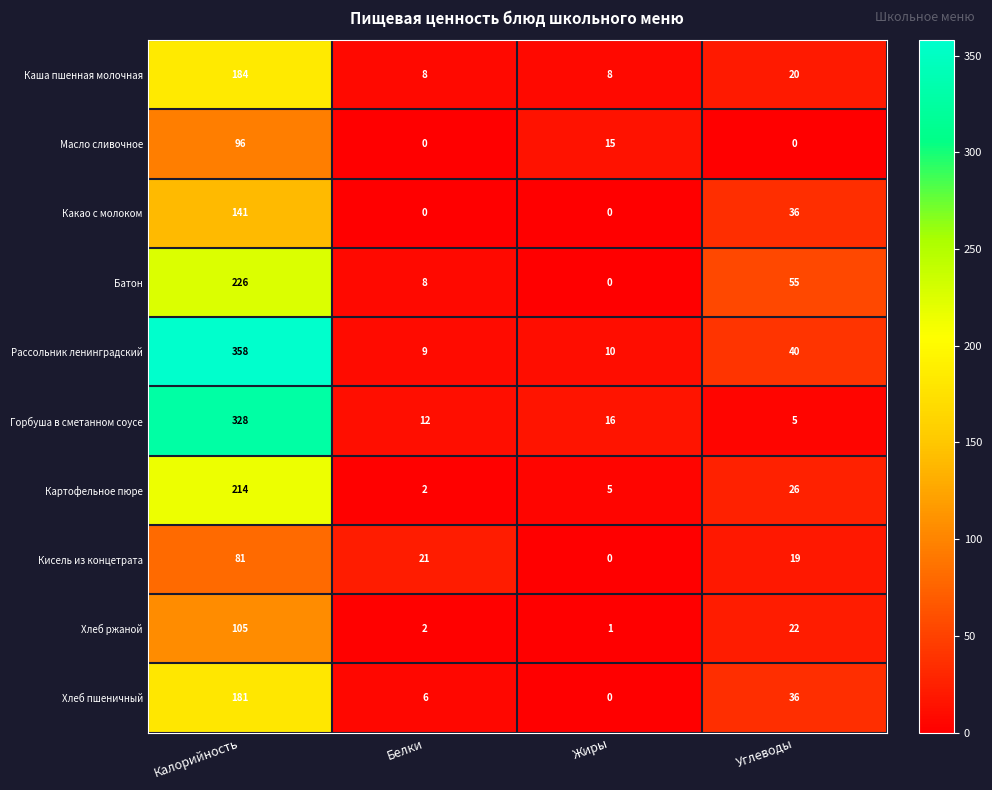

What is the sum of the Картофельное пюре values at Углеводы and Жиры?

31